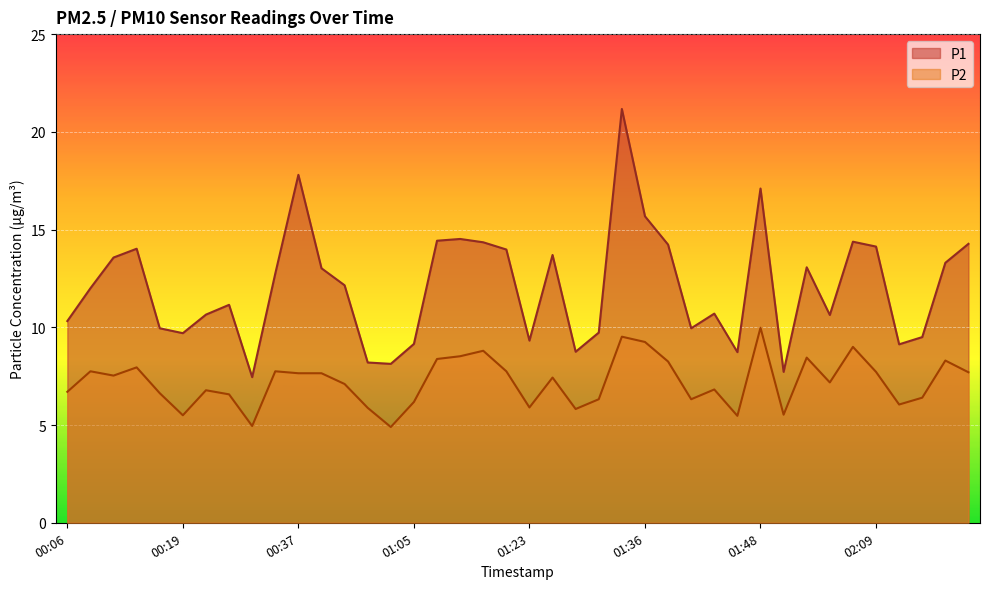

Reading left to right, transcribe all the data shown in this chart.

P1: 00:06=10.3	00:09=12.0	00:11=13.6	00:15=14.0	00:17=9.9	00:19=9.7	00:22=10.7	00:24=11.2	00:32=7.5	00:35=12.8	00:37=17.8	00:43=13.0	00:48=12.2	00:54=8.2	00:57=8.1	01:05=9.2	01:10=14.4	01:13=14.5	01:15=14.3	01:18=14.0	01:23=9.3	01:26=13.7	01:28=8.8	01:31=9.7	01:33=21.2	01:36=15.7	01:38=14.2	01:41=9.9	01:43=10.7	01:46=8.7	01:48=17.1	01:51=7.7	01:53=13.1	01:56=10.6	02:04=14.4	02:09=14.1	02:12=9.1	02:14=9.5	02:17=13.3	02:20=14.3
P2: 00:06=6.7	00:09=7.8	00:11=7.5	00:15=8.0	00:17=6.6	00:19=5.5	00:22=6.8	00:24=6.6	00:32=5.0	00:35=7.8	00:37=7.7	00:43=7.7	00:48=7.1	00:54=5.9	00:57=4.9	01:05=6.2	01:10=8.4	01:13=8.5	01:15=8.8	01:18=7.8	01:23=5.9	01:26=7.4	01:28=5.8	01:31=6.3	01:33=9.5	01:36=9.2	01:38=8.2	01:41=6.3	01:43=6.8	01:46=5.5	01:48=10.0	01:51=5.5	01:53=8.4	01:56=7.2	02:04=9.0	02:09=7.7	02:12=6.0	02:14=6.4	02:17=8.3	02:20=7.7